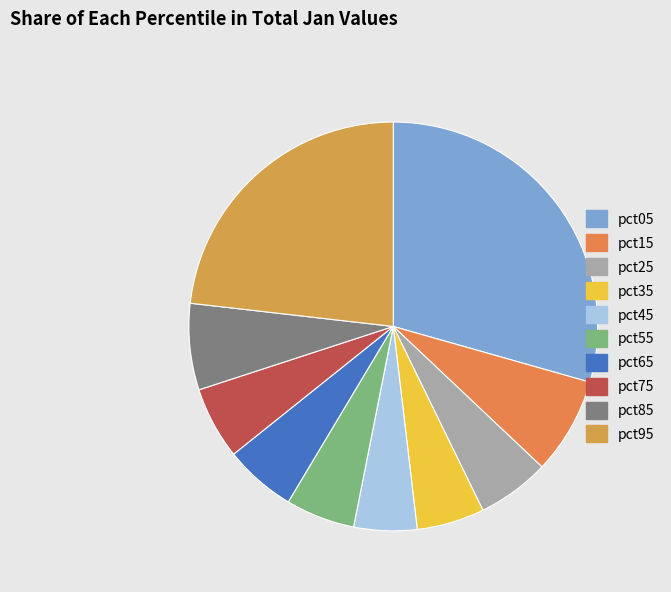

How many segments does this pie chart have?

10